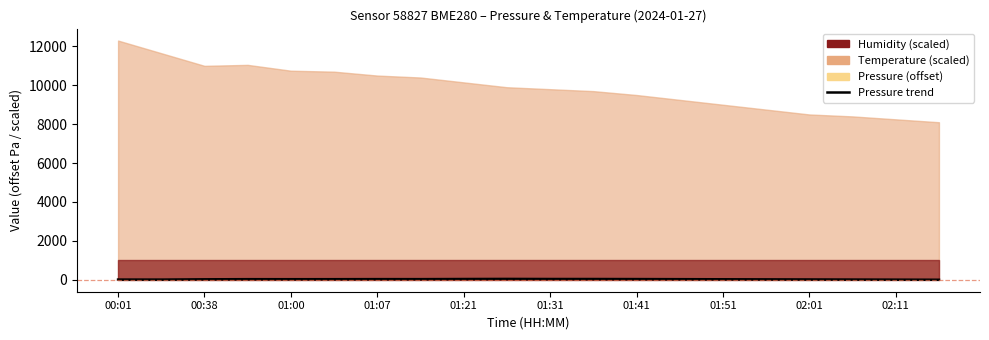

Is it true that the value at 01:00 is 19.6?

False